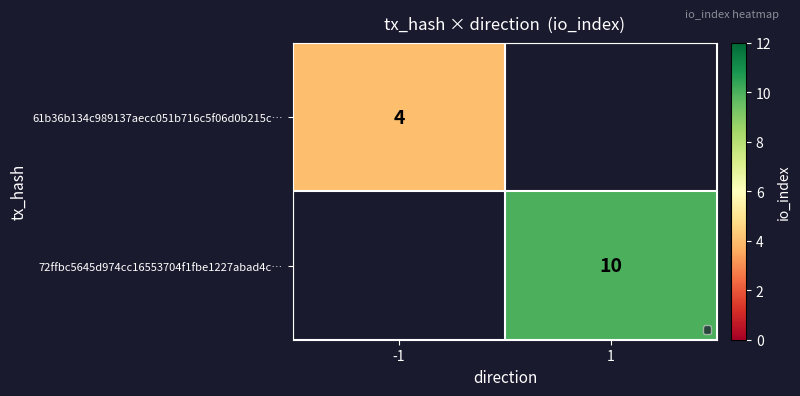

The 61b36b134c989137aecc051b716c5f06d0b215c… series shows 4 at -1. True or false?

True